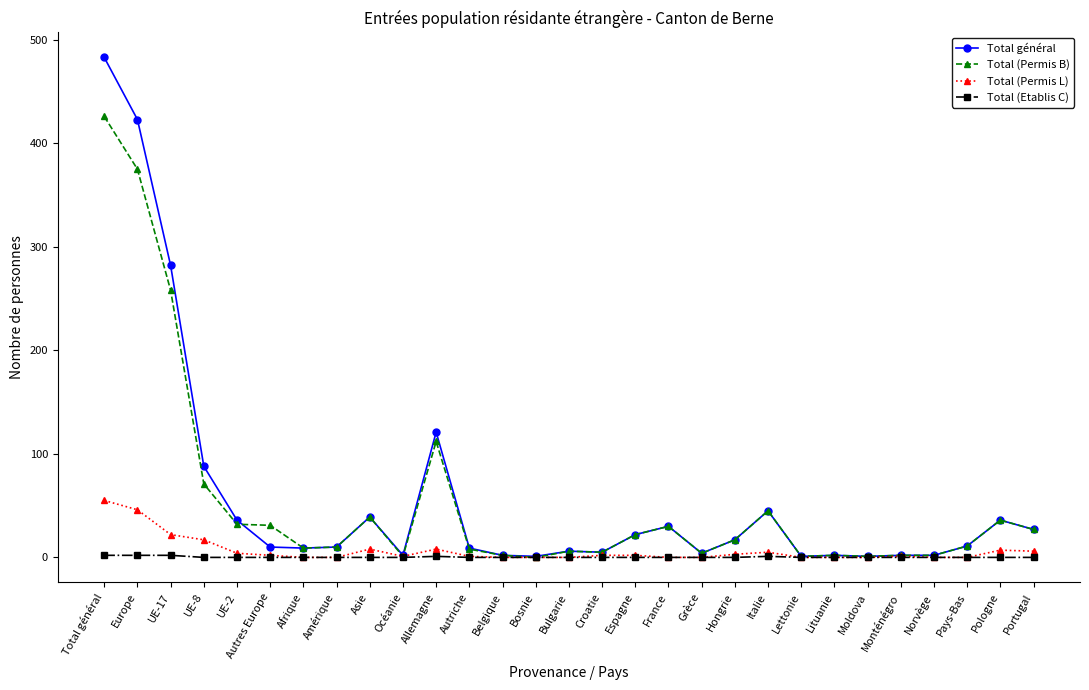

True or false: Total (Permis L) has a value of 0 at Lituanie.

True